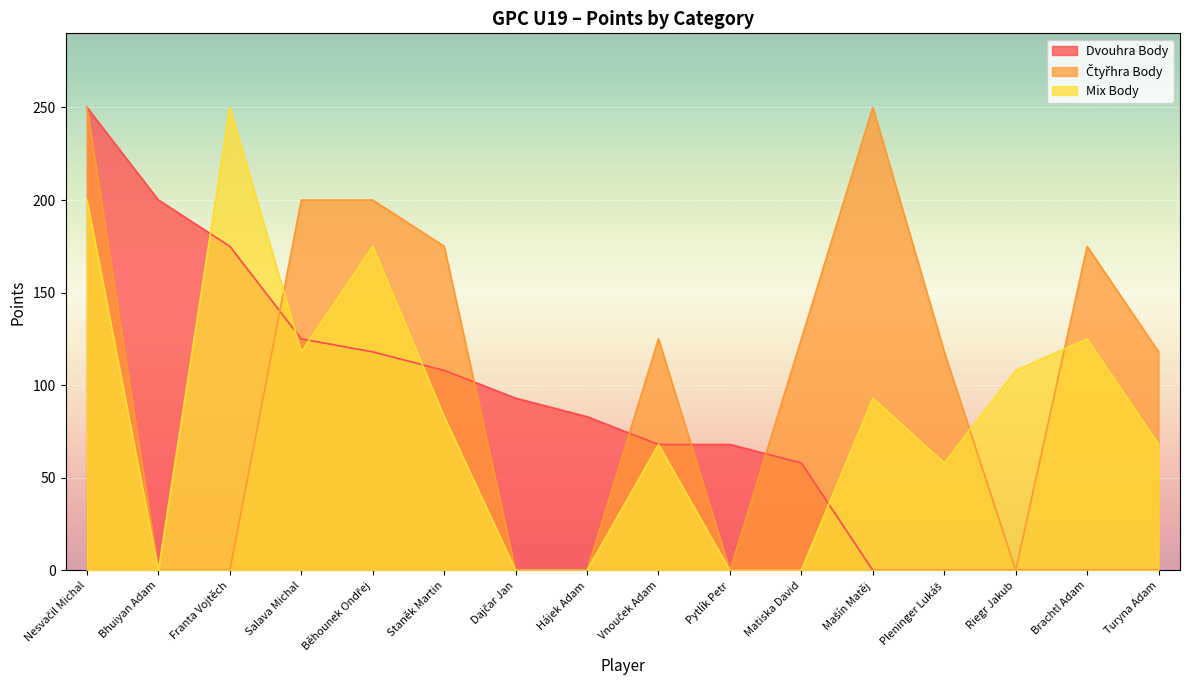

What is the difference between the second highest and minimum values in the Čtyřhra Body series?

250